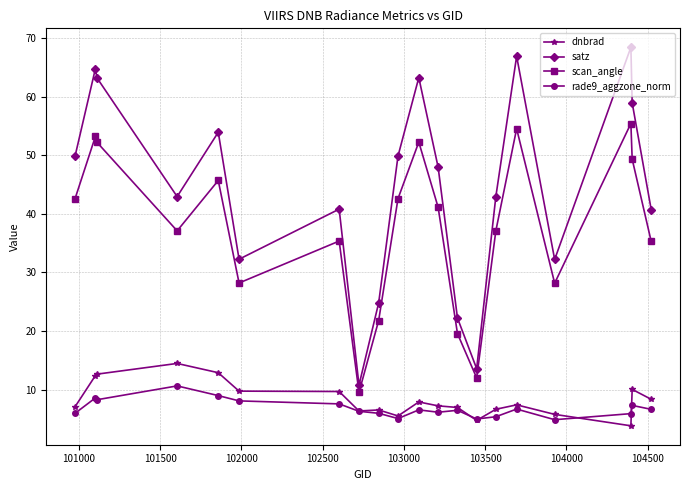

Rank the series by their maximum value, from highest to lowest.

satz, scan_angle, dnbrad, rade9_aggzone_norm